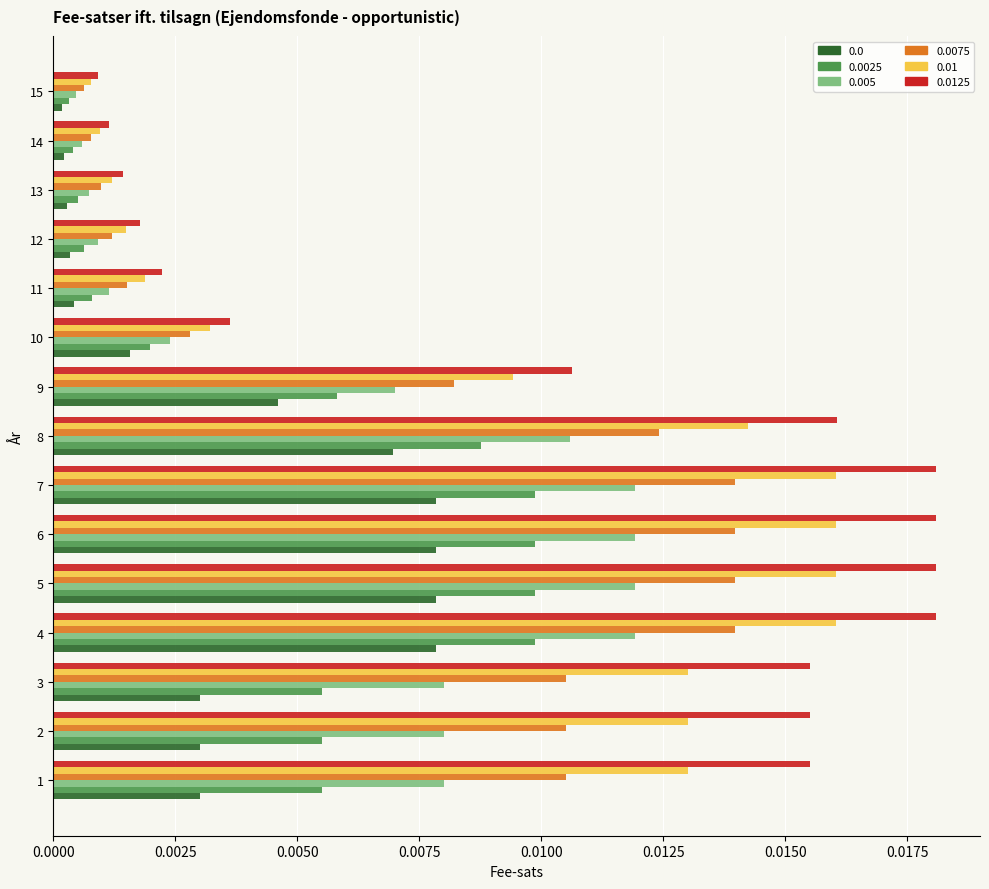

True or false: 0.01 has a value of 0.0 at 1.

True